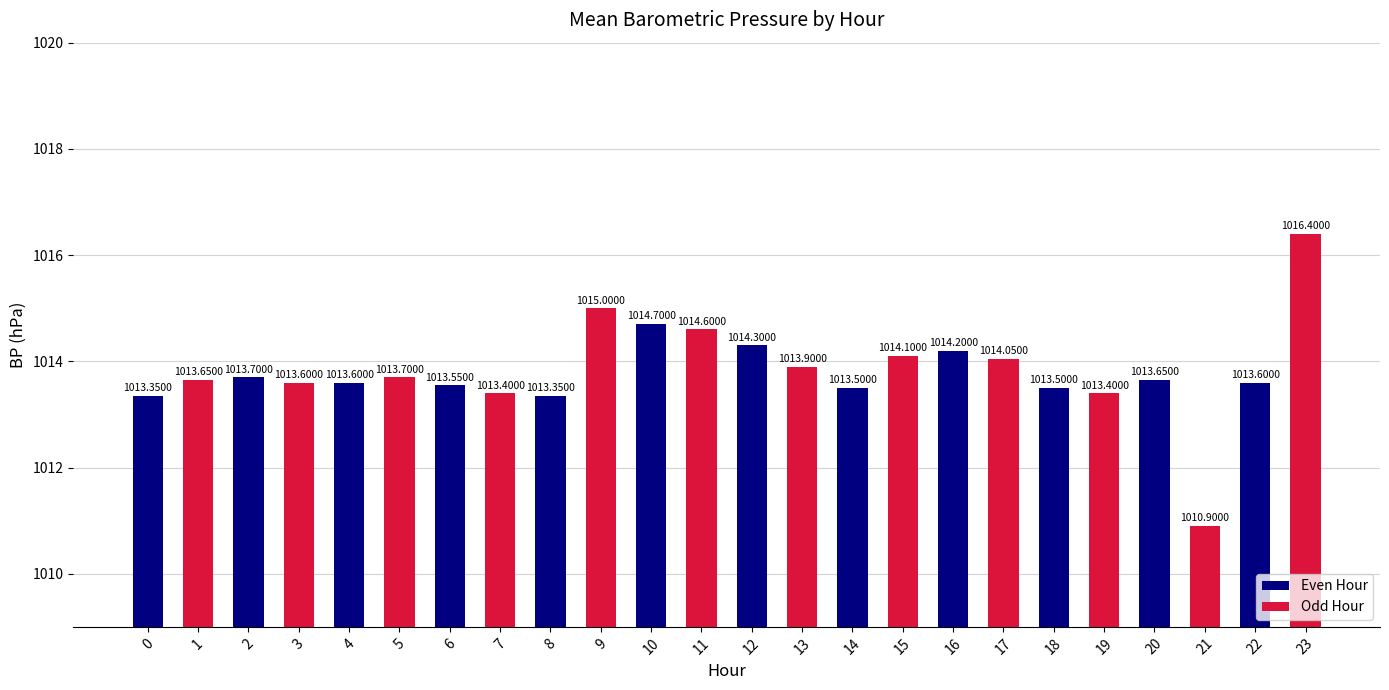

What is the change in value from 2 to 14?

-0.2